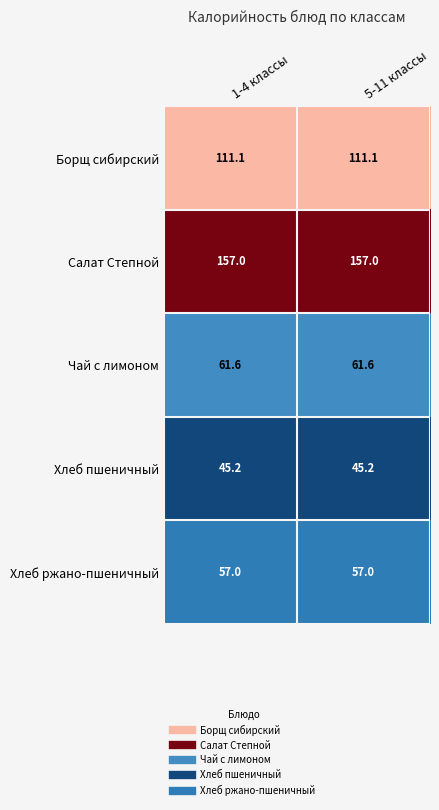

What is the approximate value of Хлеб ржано-пшеничный at 5-11 классы?

57.0